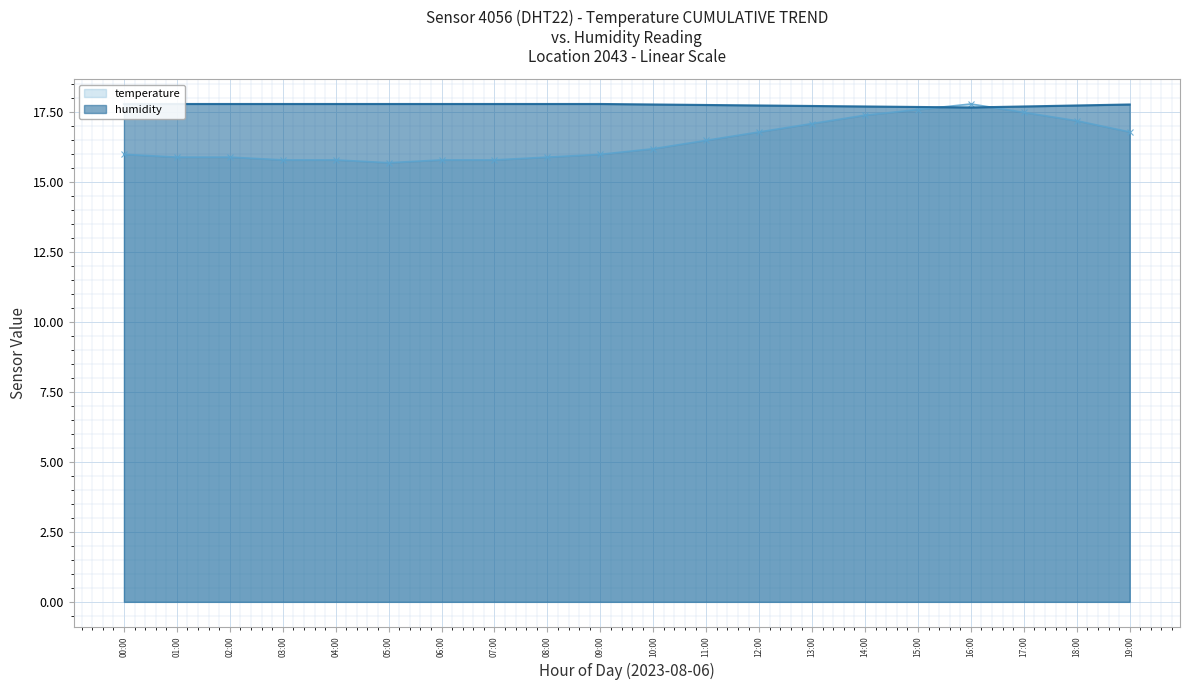

How many intersections are there between humidity and temperature?

2